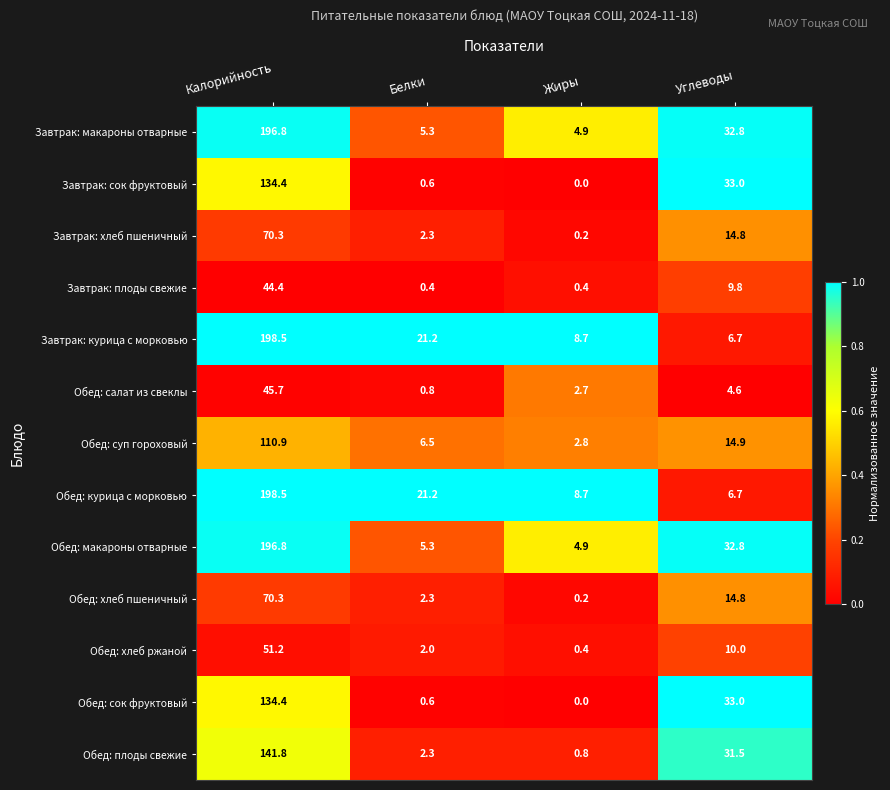

What is the difference between the highest and lowest values at Калорийность?

154.1